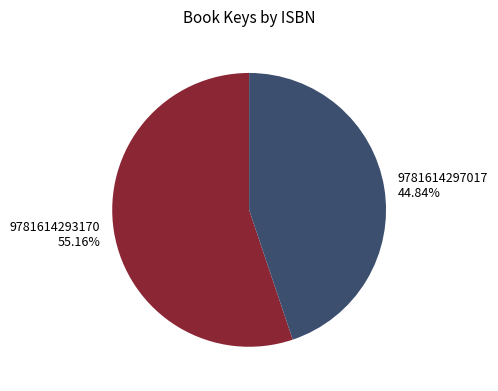

Rank the categories by value from lowest to highest.

9781614297017, 9781614293170